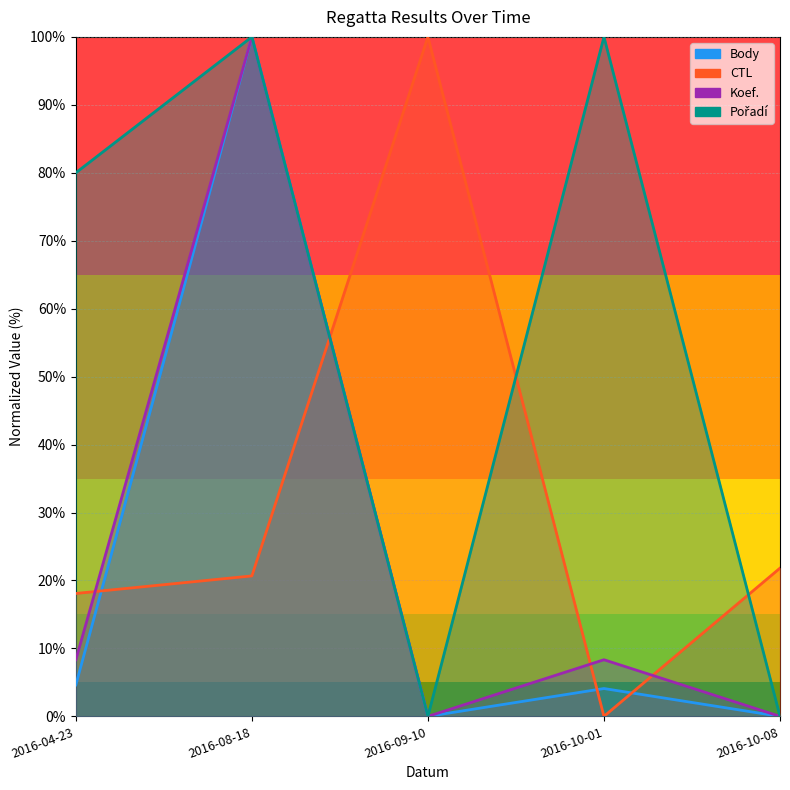

At which label does Body first exceed 4?

2016-04-23